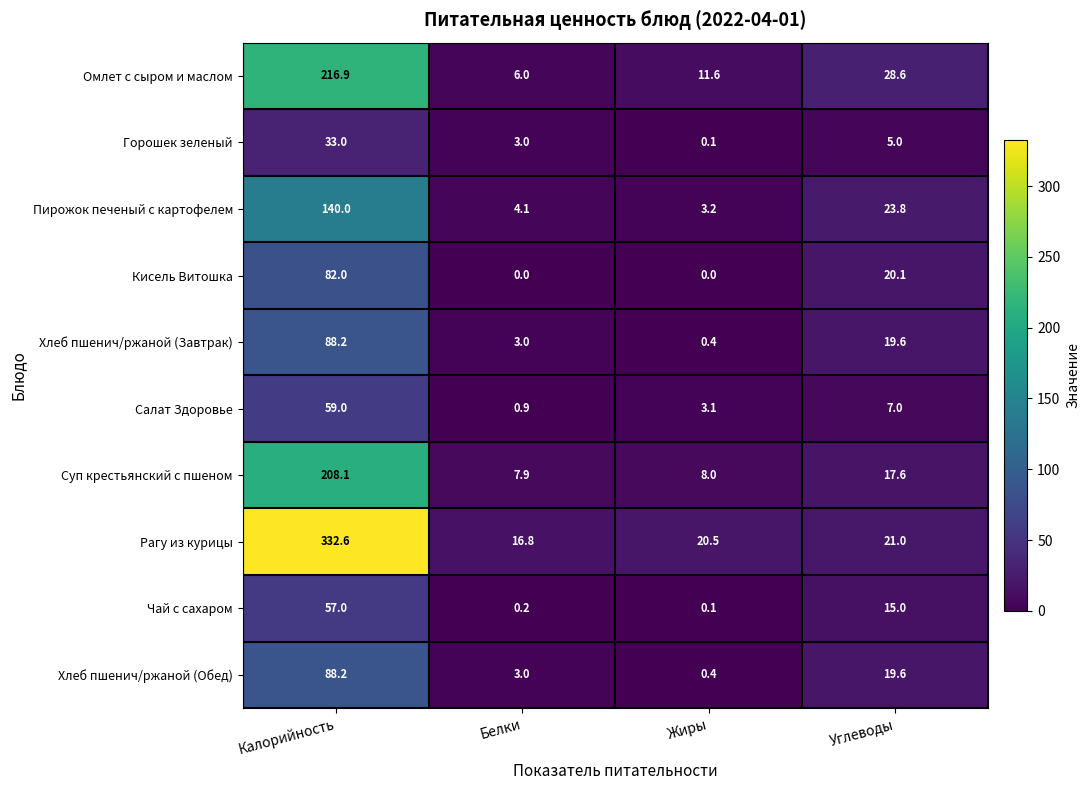

List the labels in order of Суп крестьянский с пшеном value, smallest first.

Белки, Жиры, Углеводы, Калорийность